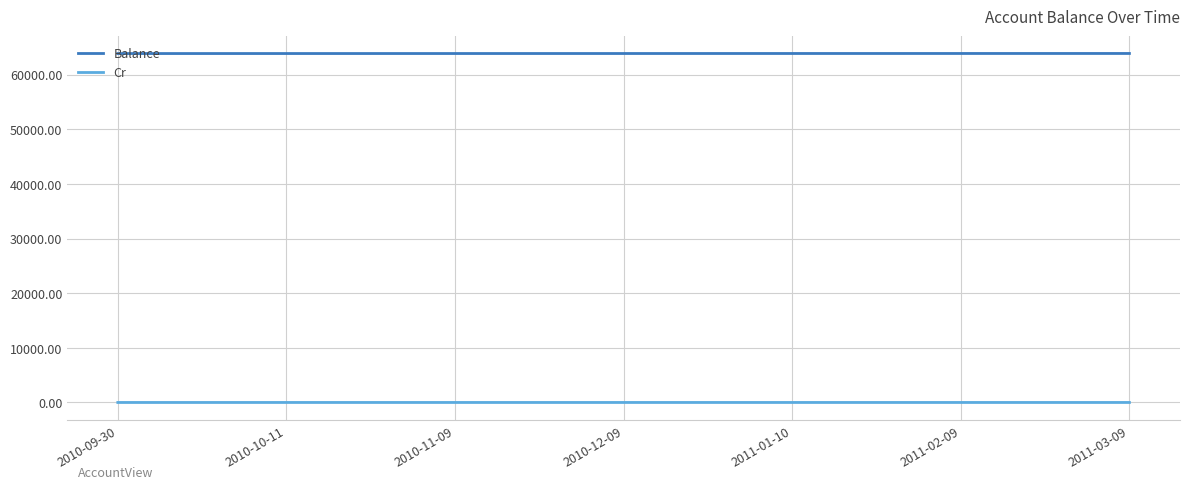

What is the total value across all series at 2011-03-09?

63870.4